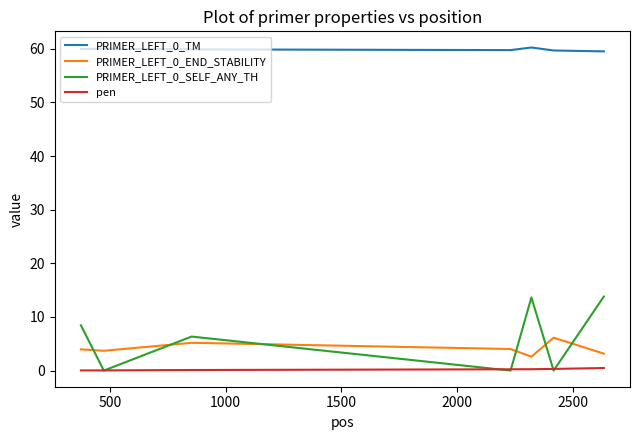

True or false: pen and PRIMER_LEFT_0_TM intersect in this chart.

False